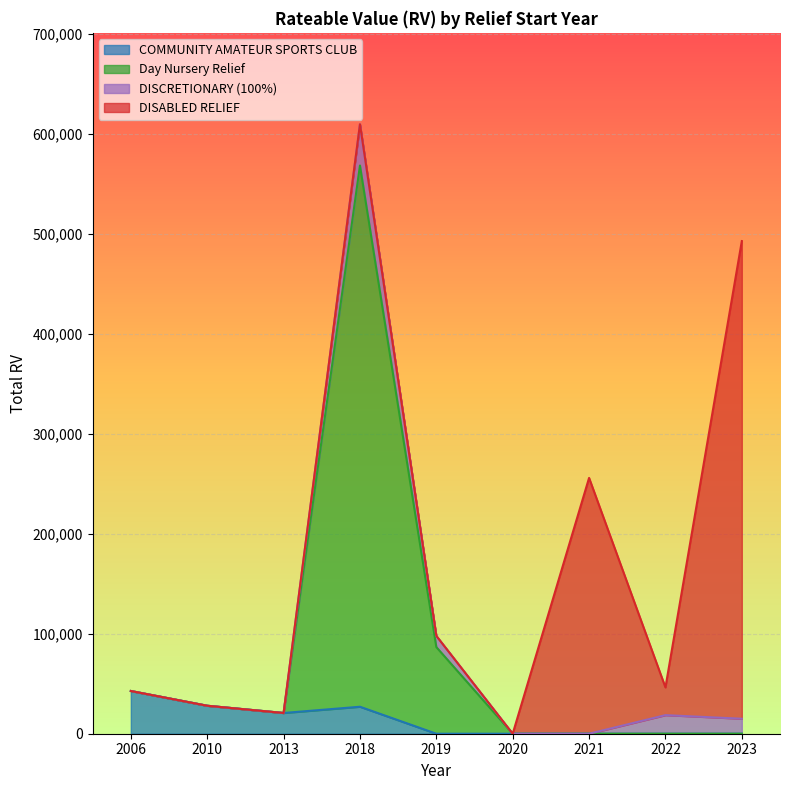

What is the difference between the maximum and minimum values in the COMMUNITY AMATEUR SPORTS CLUB series?

42750